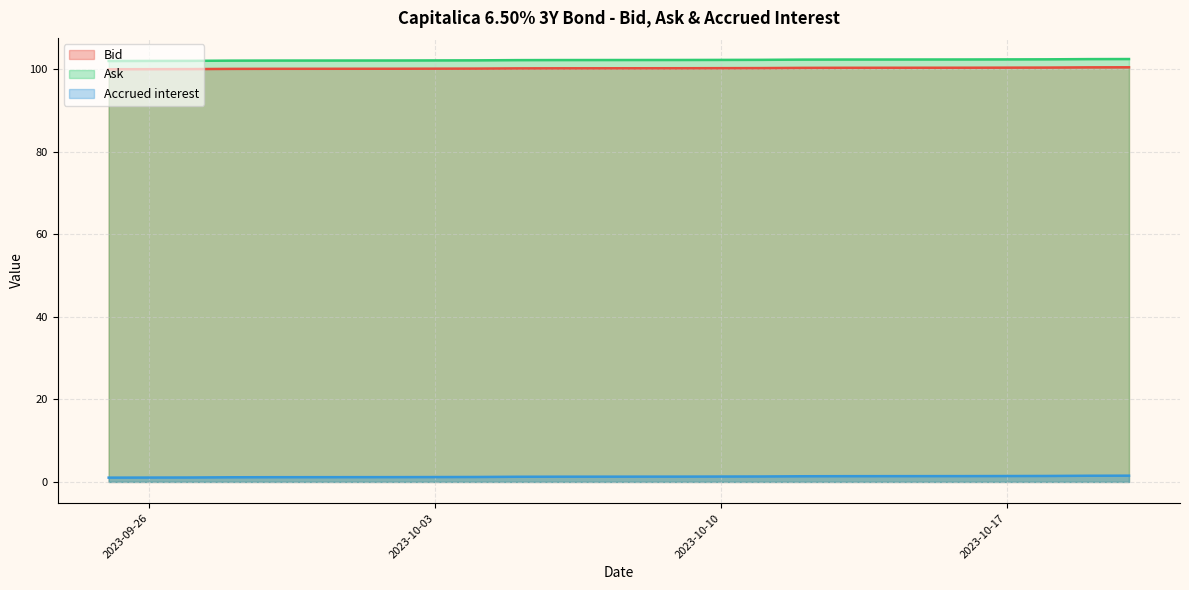

True or false: Accrued interest has more than 0 interior local peaks.

False